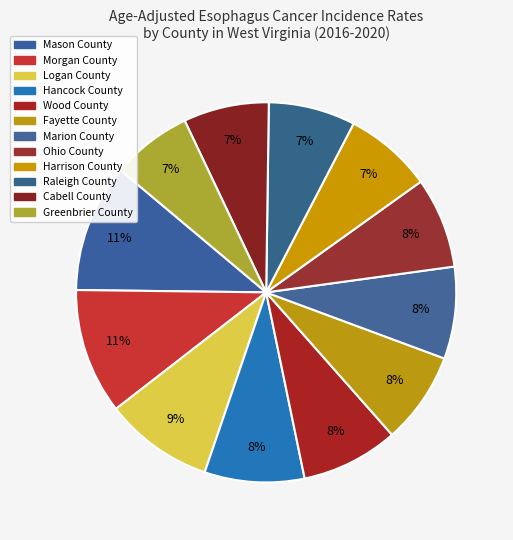

What percentage is the Morgan County slice, to the nearest percent?

11%